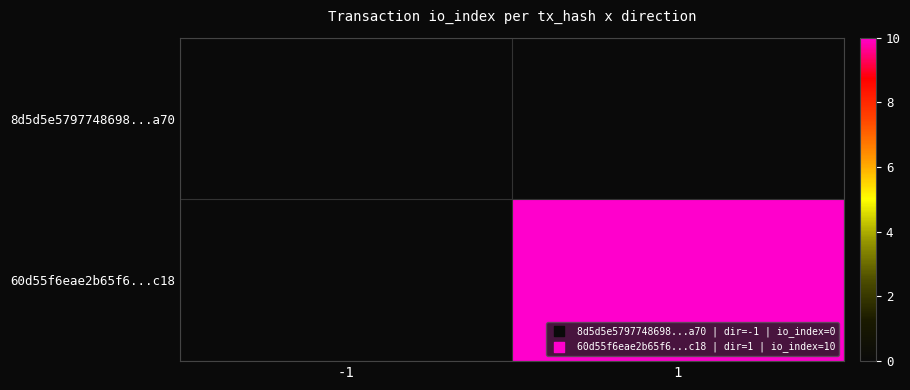

Which category has the lowest value in the 8d5d5e5797748698...a70 series?

-1